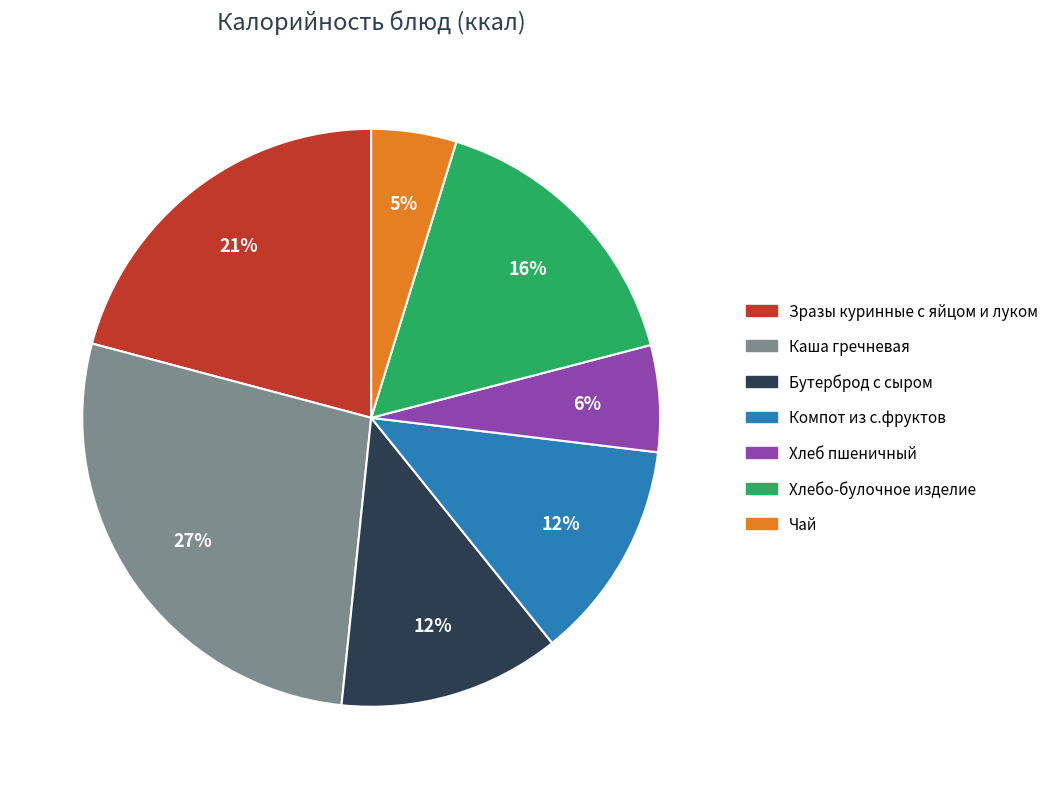

To the nearest percent, what is the combined percentage of Каша гречневая and Зразы куринные с яйцом и луком?

48%